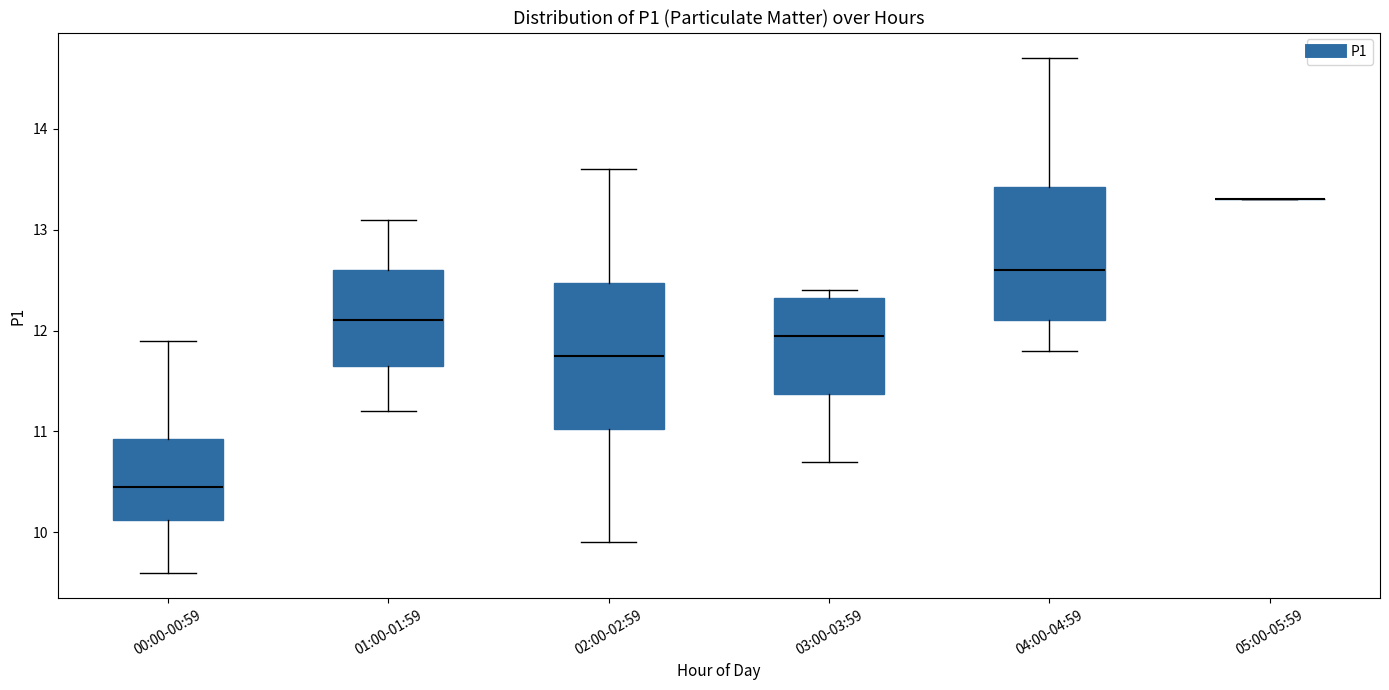

Comparing the boxes themselves (not the whiskers), which one is the tallest?

02:00-02:59